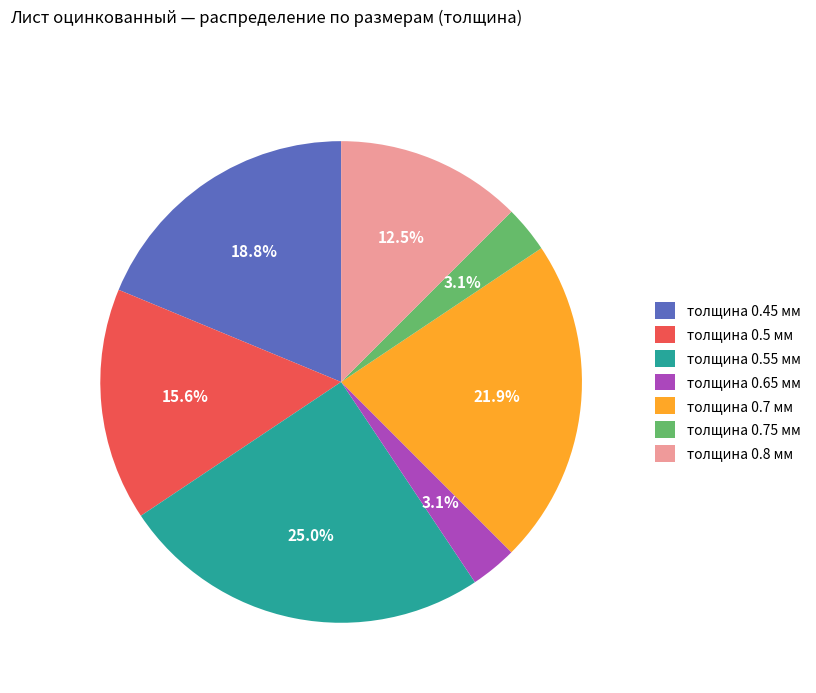

Count the number of slices in the pie.

7